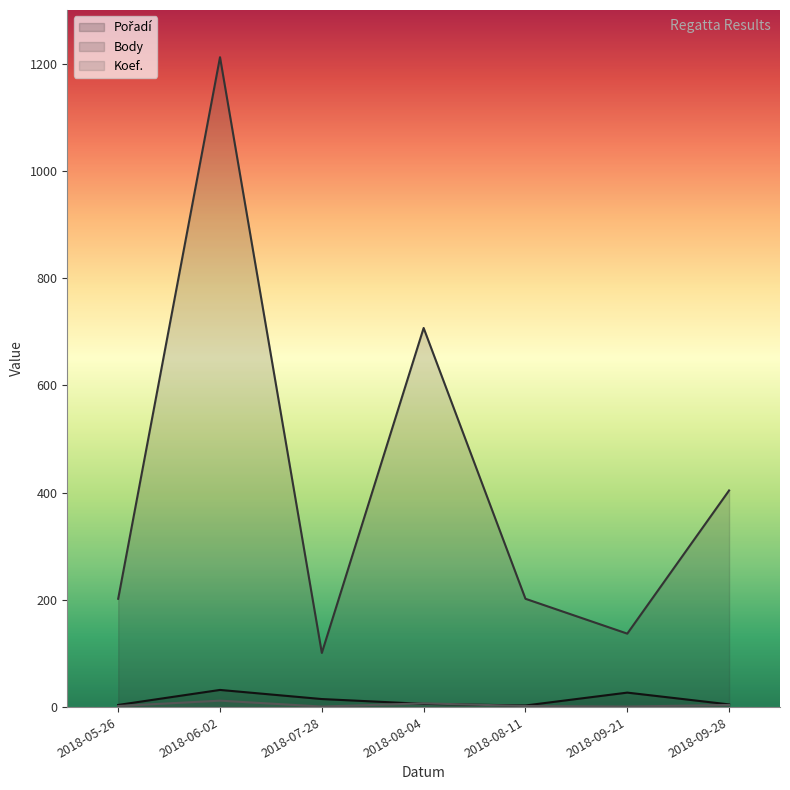

True or false: Pořadí has more than 0 points higher than both neighbors.

True